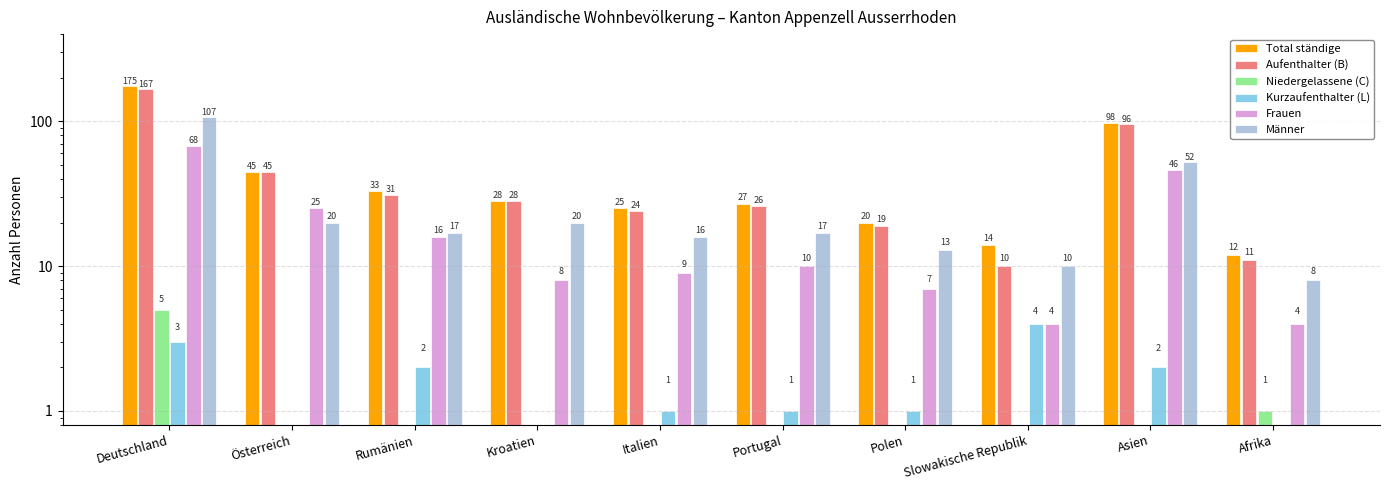

Rank the series by their maximum value, from highest to lowest.

Total ständige, Aufenthalter (B), Männer, Frauen, Niedergelassene (C), Kurzaufenthalter (L)